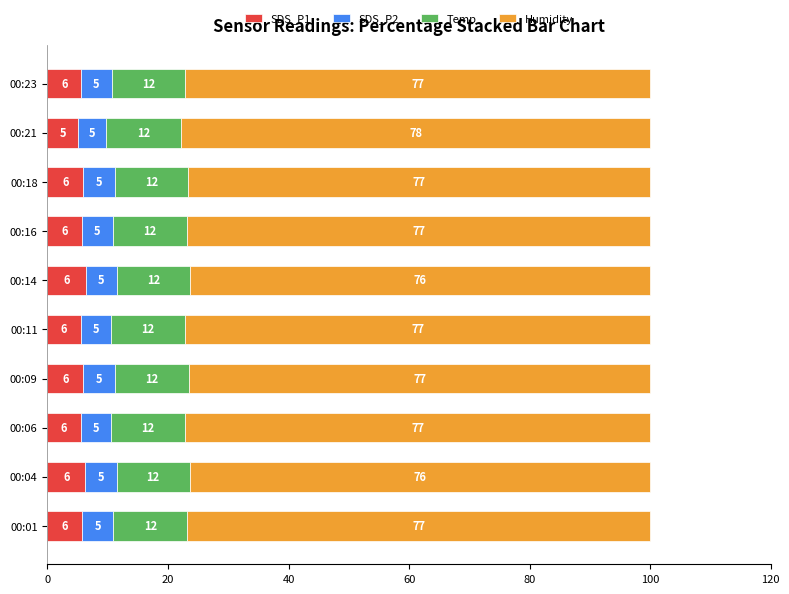

Which category has the lowest value in the SDS_P1 series?

00:21